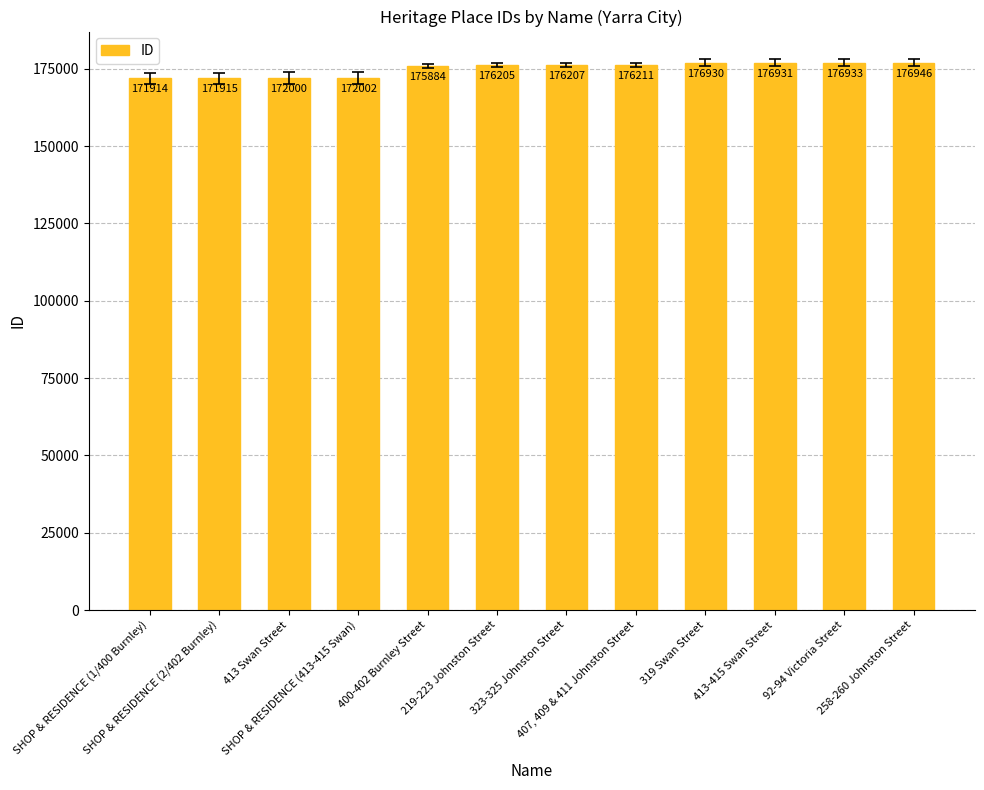

List the labels in order of value, smallest first.

SHOP & RESIDENCE (1/400 Burnley), SHOP & RESIDENCE (2/402 Burnley), 413 Swan Street, SHOP & RESIDENCE (413-415 Swan), 400-402 Burnley Street, 219-223 Johnston Street, 323-325 Johnston Street, 407, 409 & 411 Johnston Street, 319 Swan Street, 413-415 Swan Street, 92-94 Victoria Street, 258-260 Johnston Street